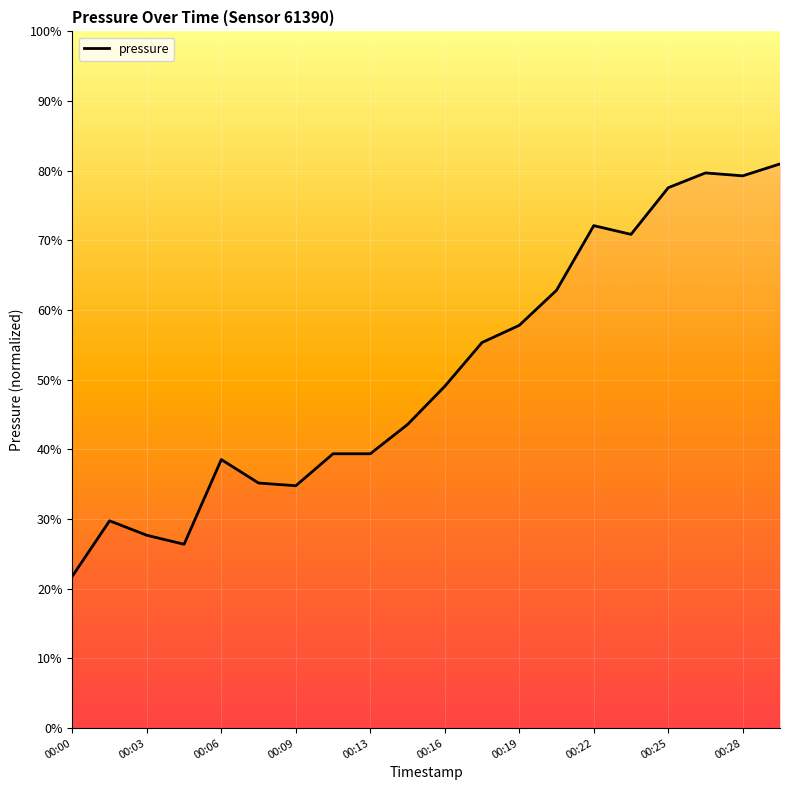

Is this an area chart (filled region under the line)?

Yes